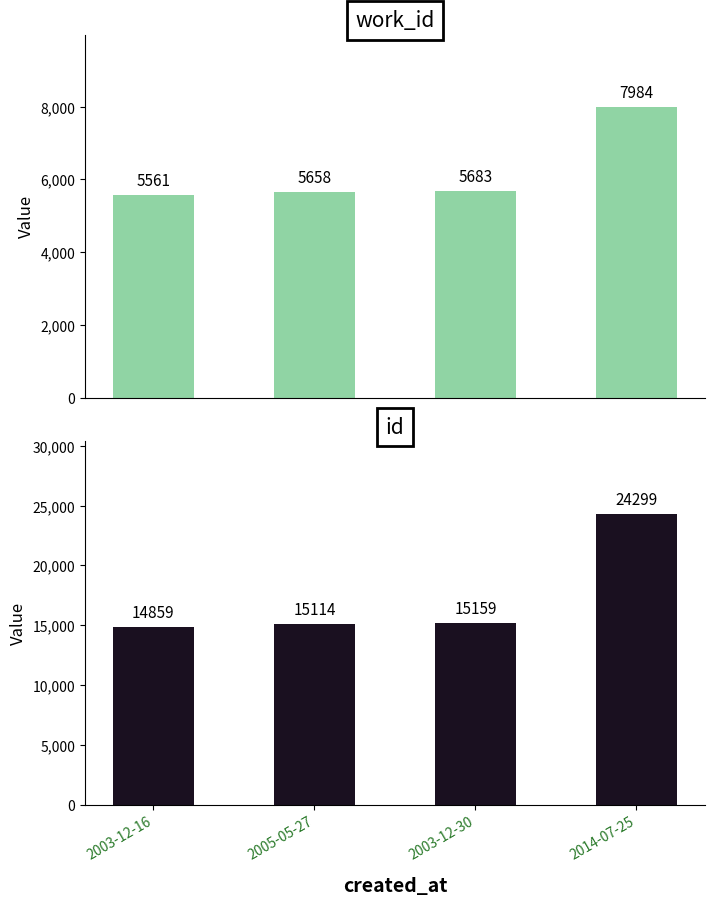

Reading left to right, extract all data points from this chart.

work_id: 5561	5658	5683	7984
id: 14859	15114	15159	24299